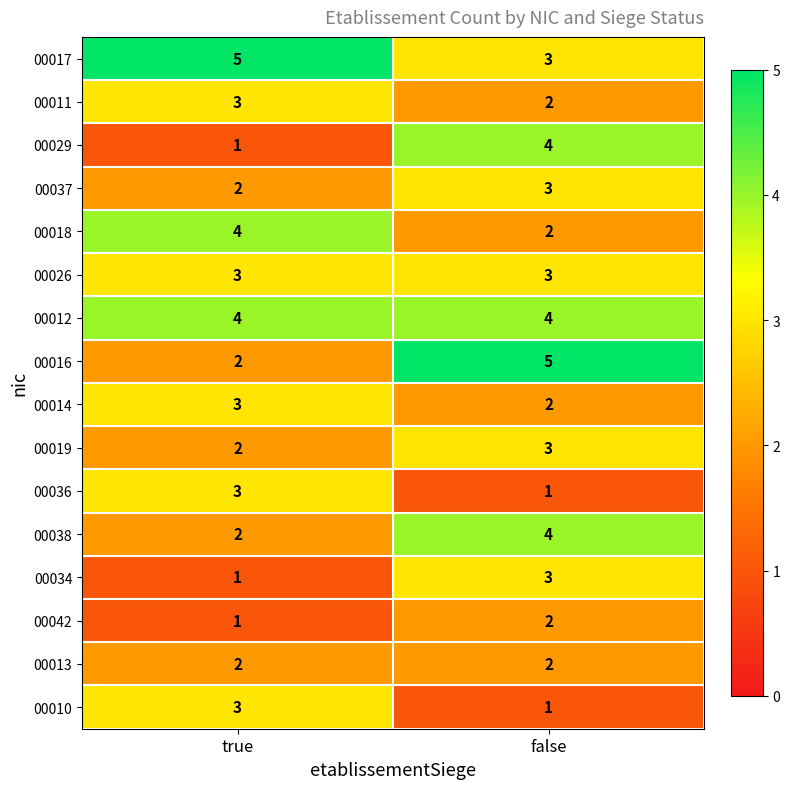

Is the value of 00012 at false greater than the value of 00029 at true?

Yes